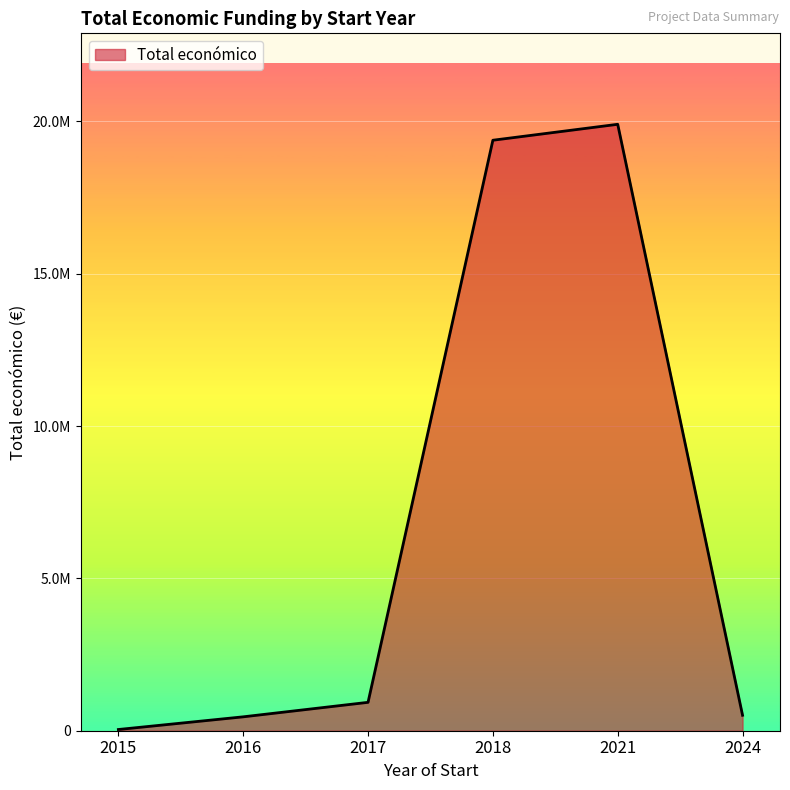

Does the chart have visible grid lines?

Yes